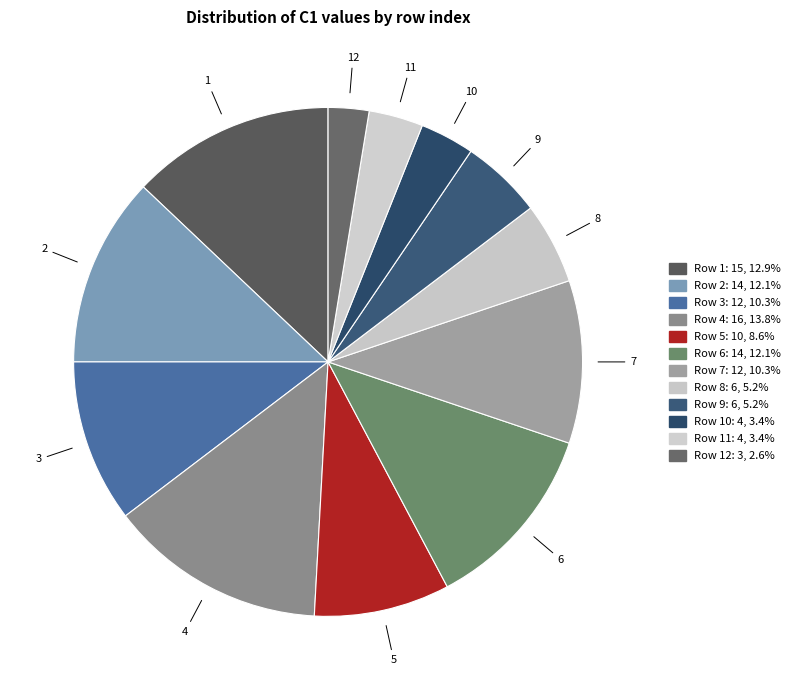

How many slices are in this pie chart?

12